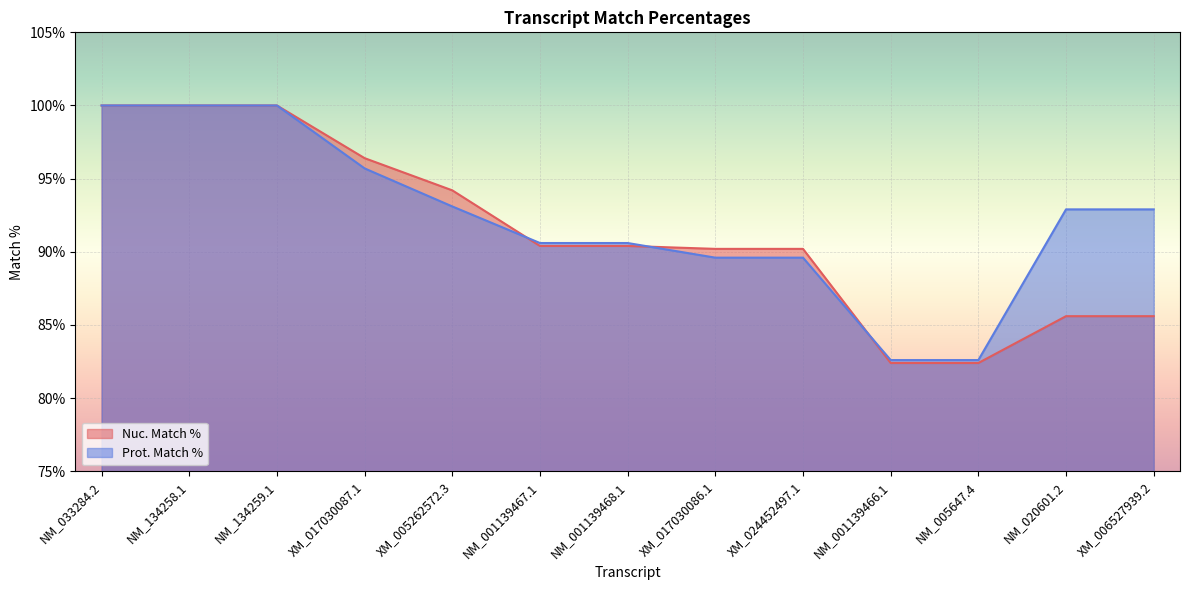

What is the average value of the Nuc. Match % series?

91.4